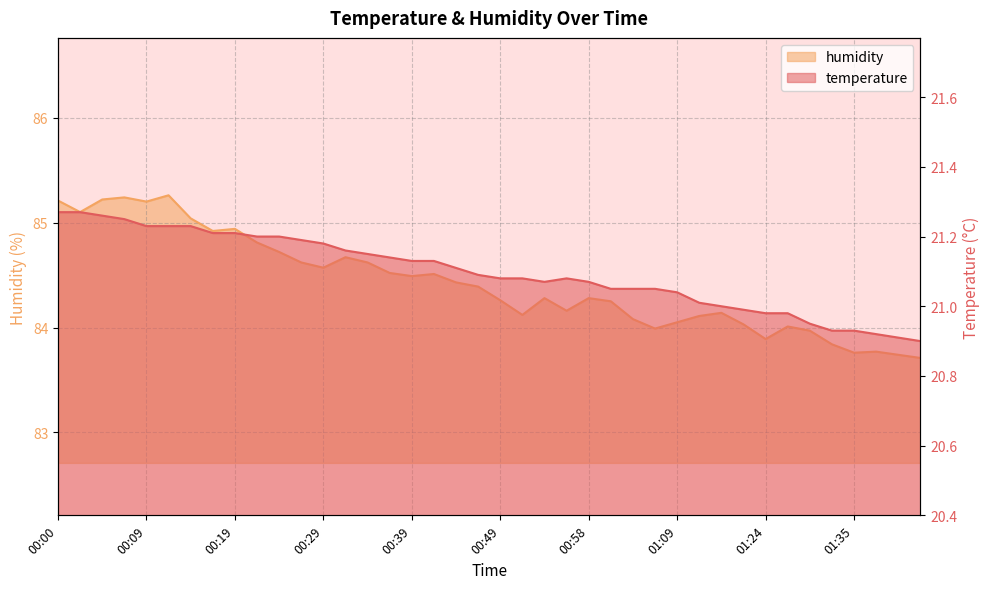

List the series in order of their overall mean, lowest first.

temperature, humidity